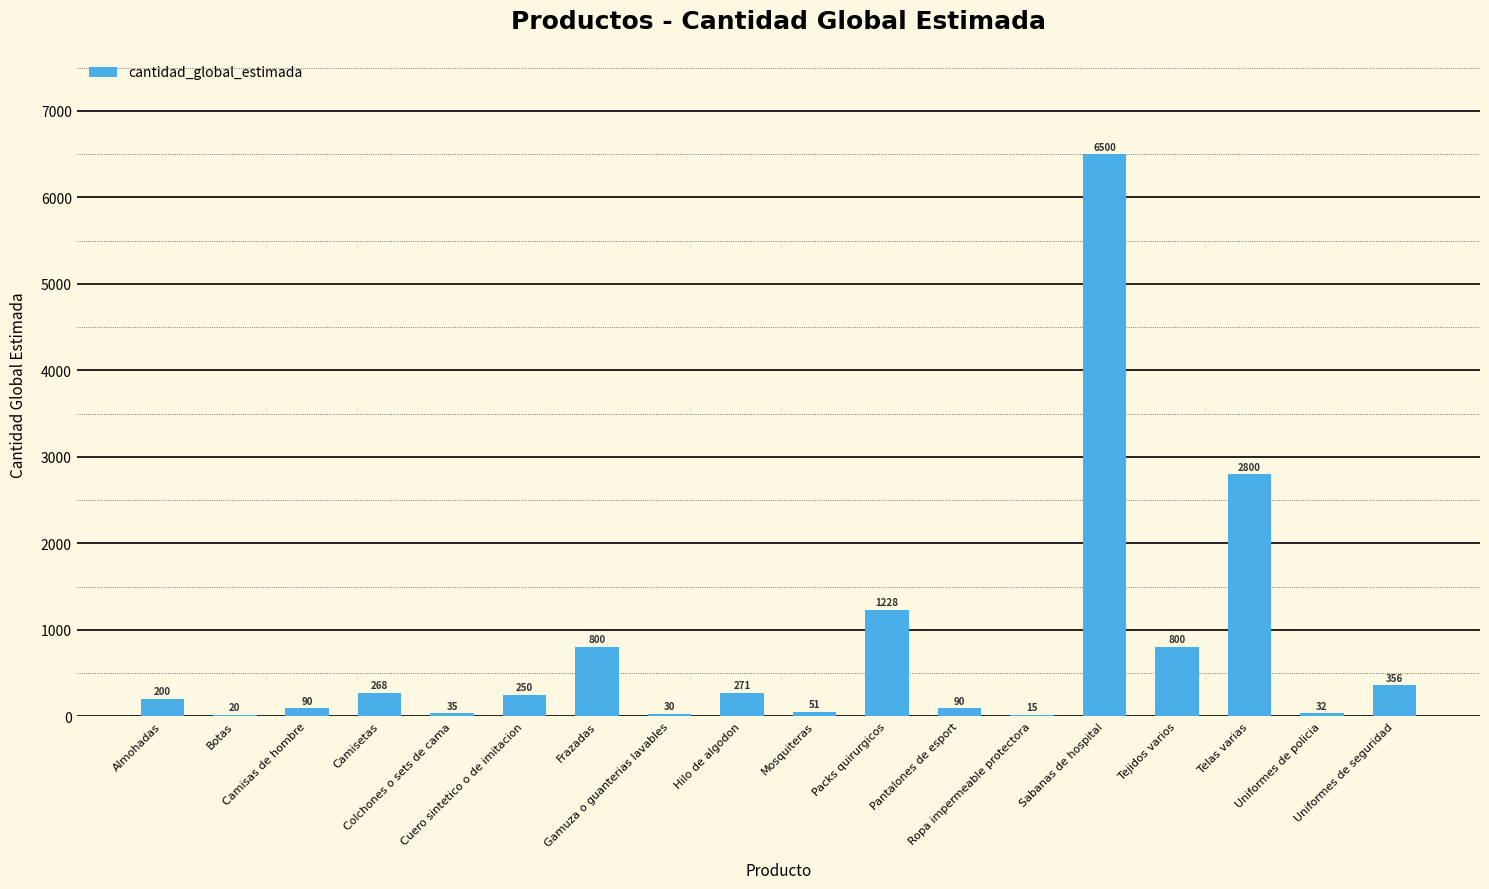

What is the change in value from Gamuza o guanterias lavables to Telas varias?

+2770